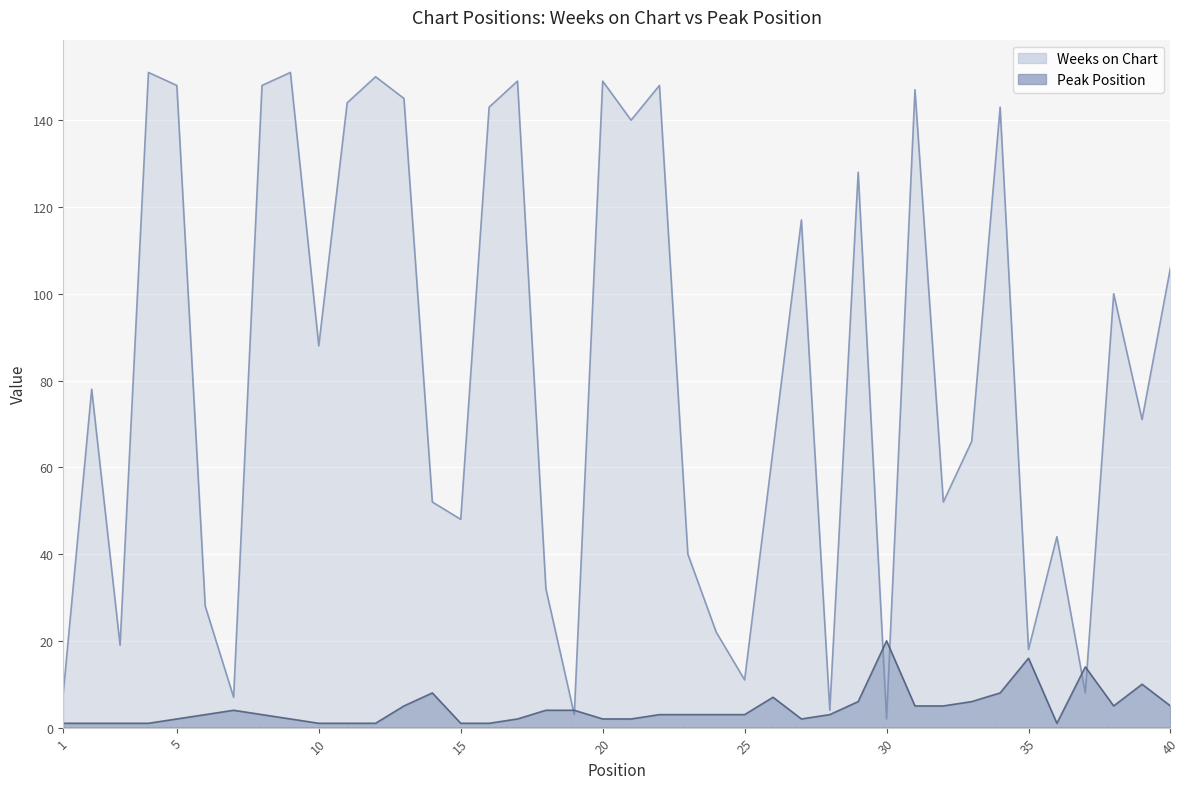

What is the total value across all series at 22?

151